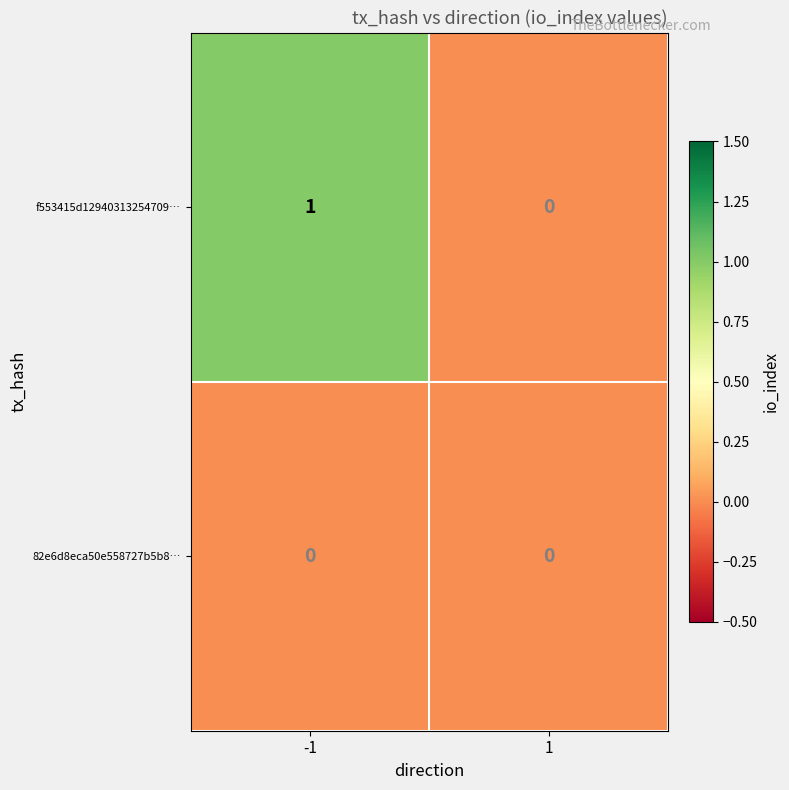

Which series has the largest total across all categories?

f553415d12940313254709…